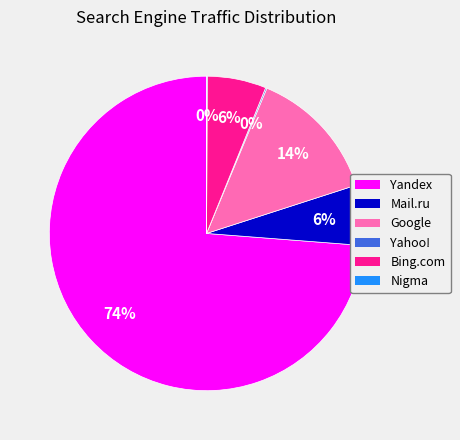

To the nearest percent, what is the combined percentage of Bing.com and Google?

20%